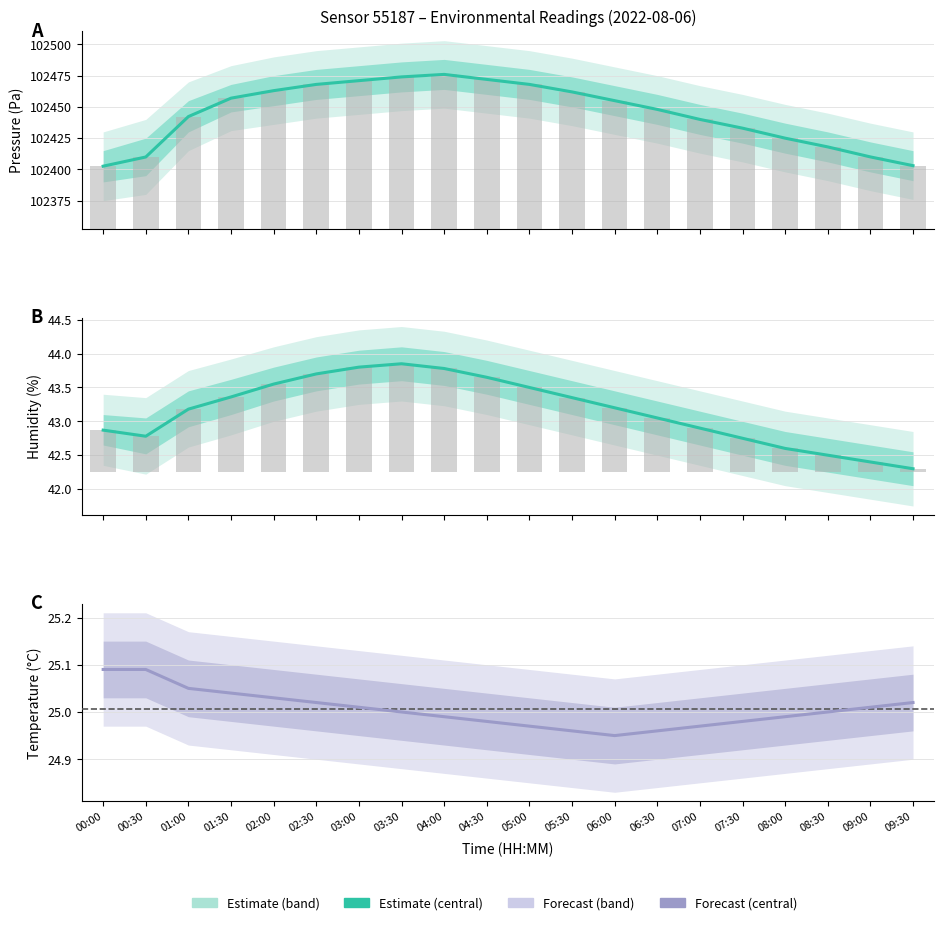

Is it true that pressure equals 58855.6 at 02:30?

False